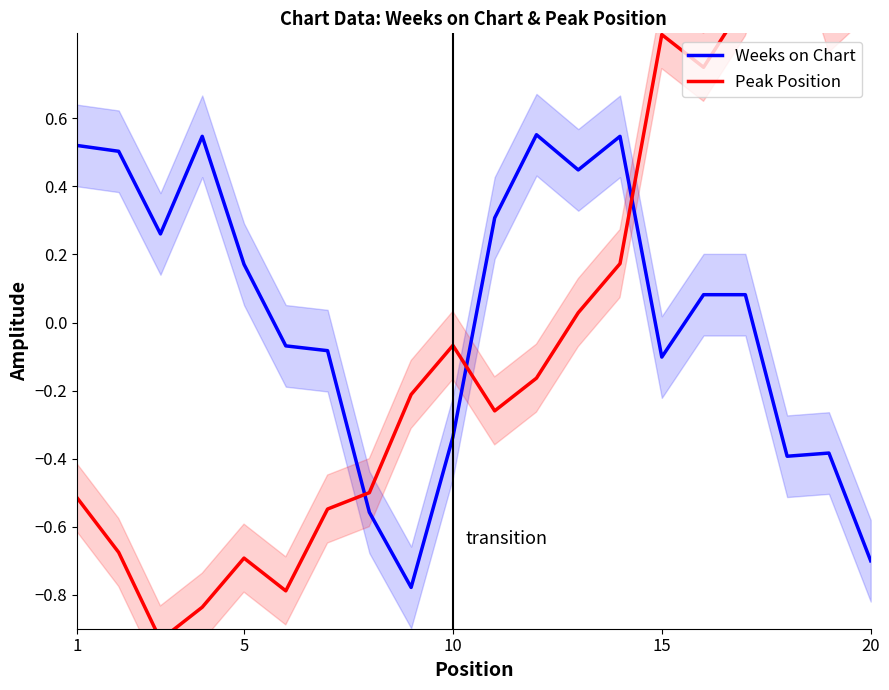

Is it true that Weeks on Chart equals 0.9 at 1?

False